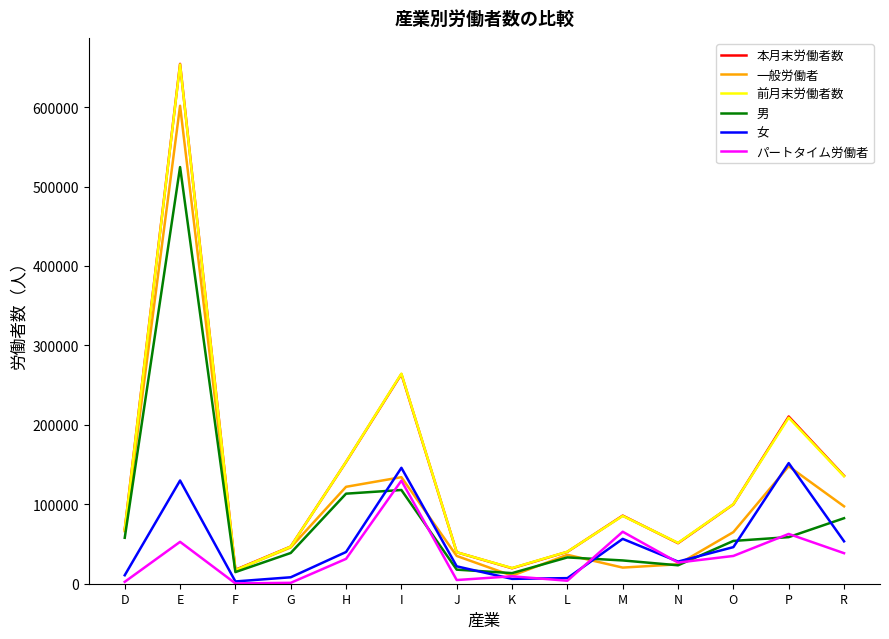

Which series changed the most between I and O?

前月末労働者数